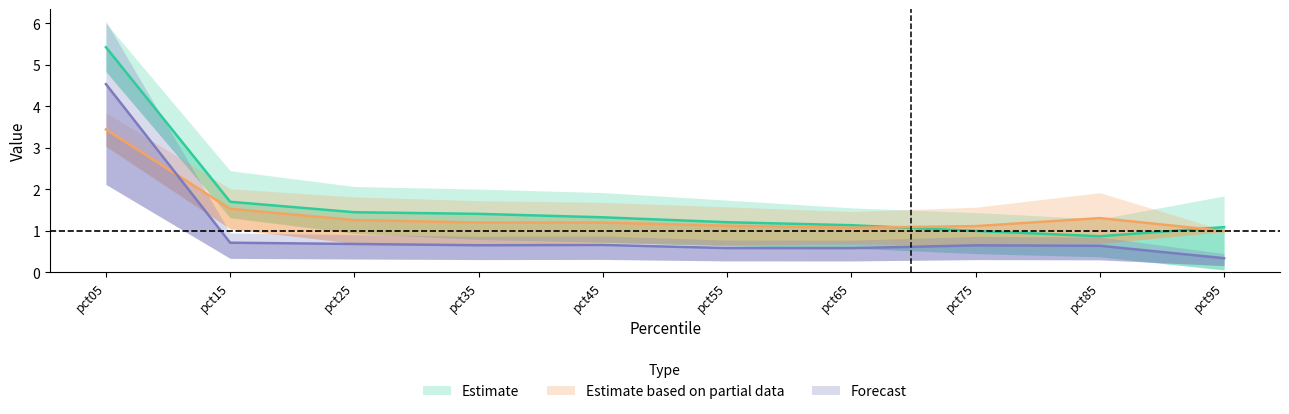

Is this an area chart (filled region under the line)?

No